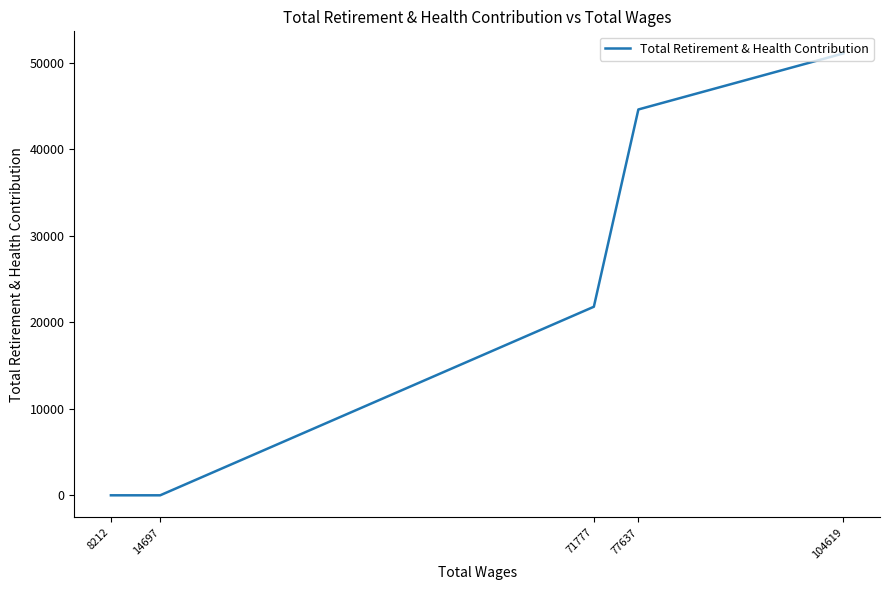

Reading right to left, transcribe all the data shown in this chart.

8212=0	14697=0	71777=21799	77637=44605	104619=51084